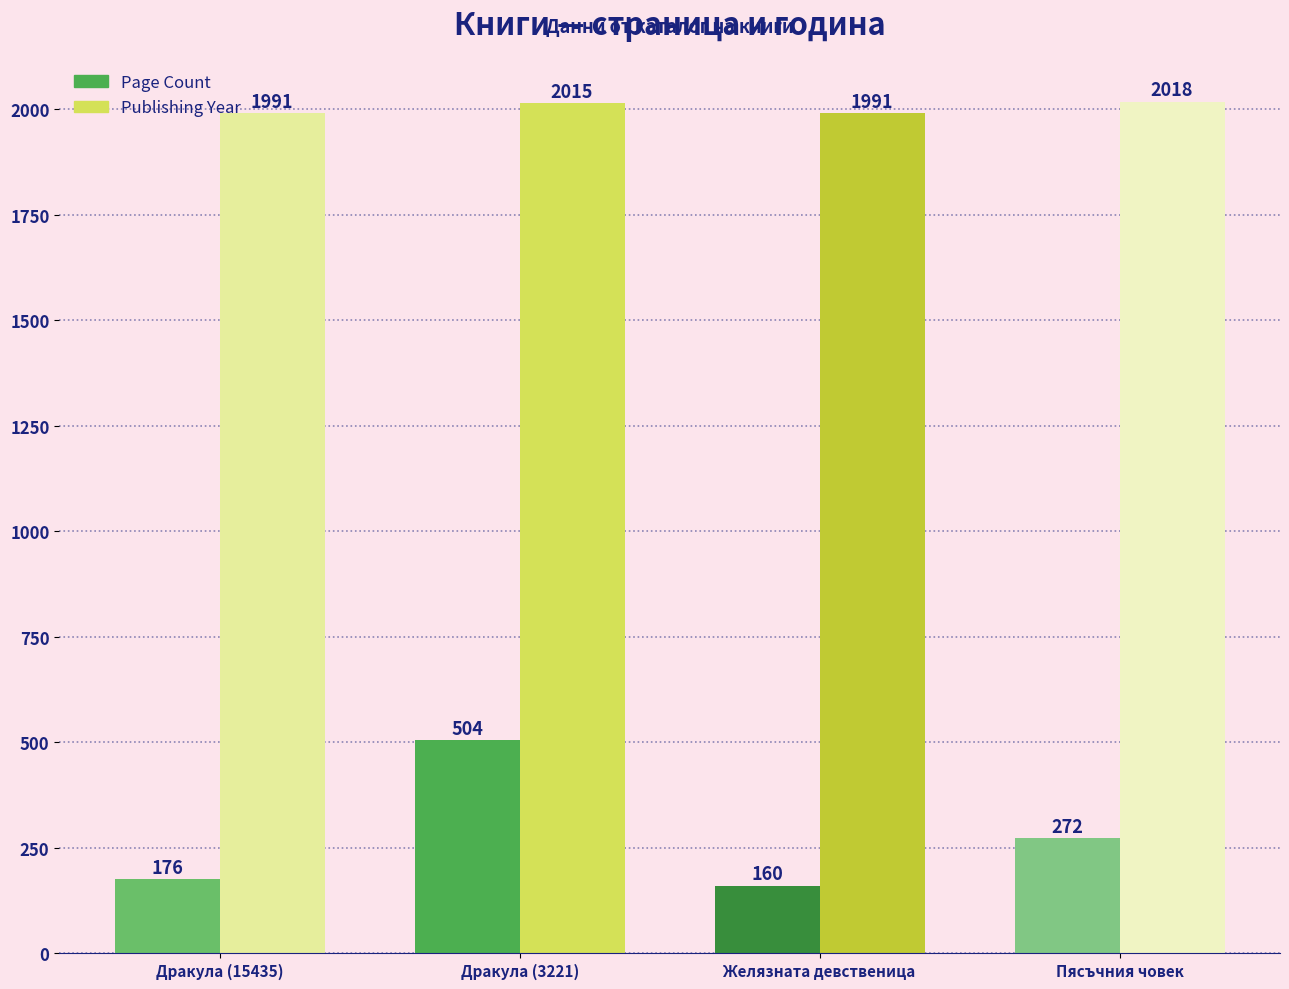

What is the maximum value shown in the chart?

2018